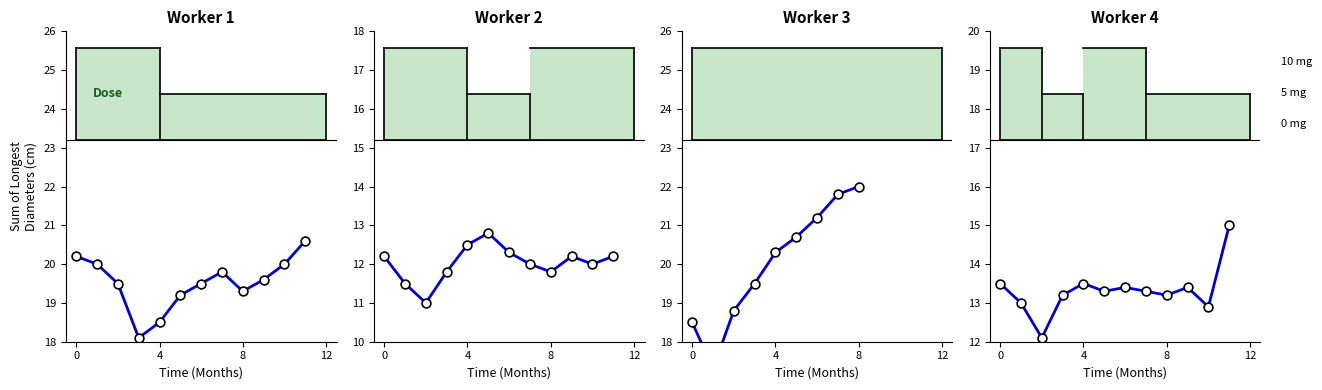

What is the change in value from 4 to 7?

-0.2